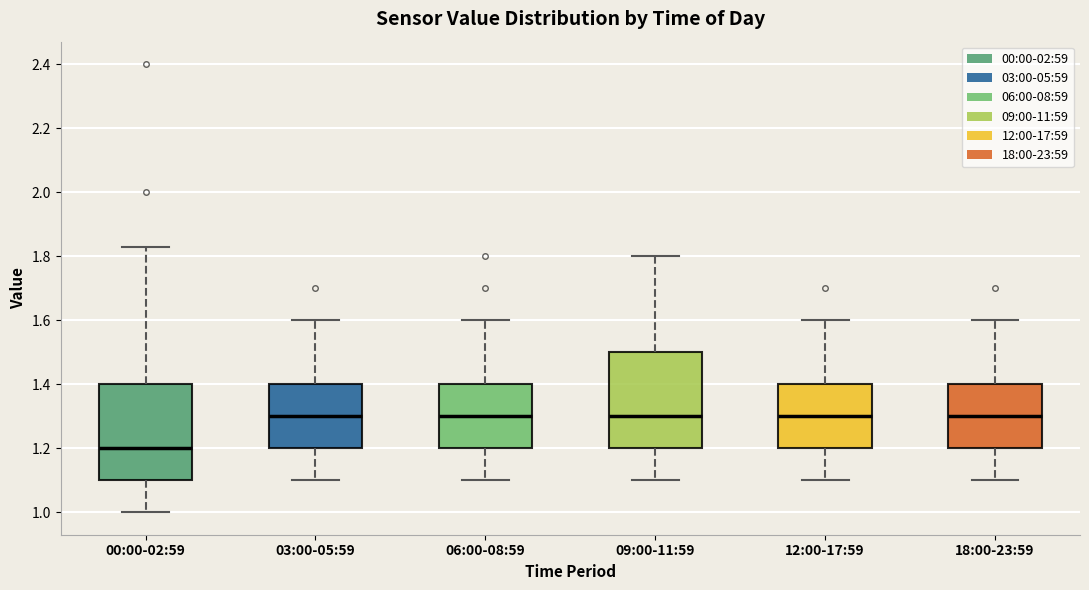

Reading left to right, transcribe this box plot: for each box, give where its median line is, the range the box spans, and where its two whiskers end, as read against the y-axis. The values are not printed on the chart, so give them approximately, as read against the axis.

00:00-02:59: median 1.20, box 1.10 to 1.40, whiskers 1.00 to 1.84
03:00-05:59: median 1.30, box 1.20 to 1.40, whiskers 1.10 to 1.60
06:00-08:59: median 1.30, box 1.20 to 1.40, whiskers 1.10 to 1.60
09:00-11:59: median 1.30, box 1.20 to 1.50, whiskers 1.10 to 1.80
12:00-17:59: median 1.30, box 1.20 to 1.40, whiskers 1.10 to 1.60
18:00-23:59: median 1.30, box 1.20 to 1.40, whiskers 1.10 to 1.60